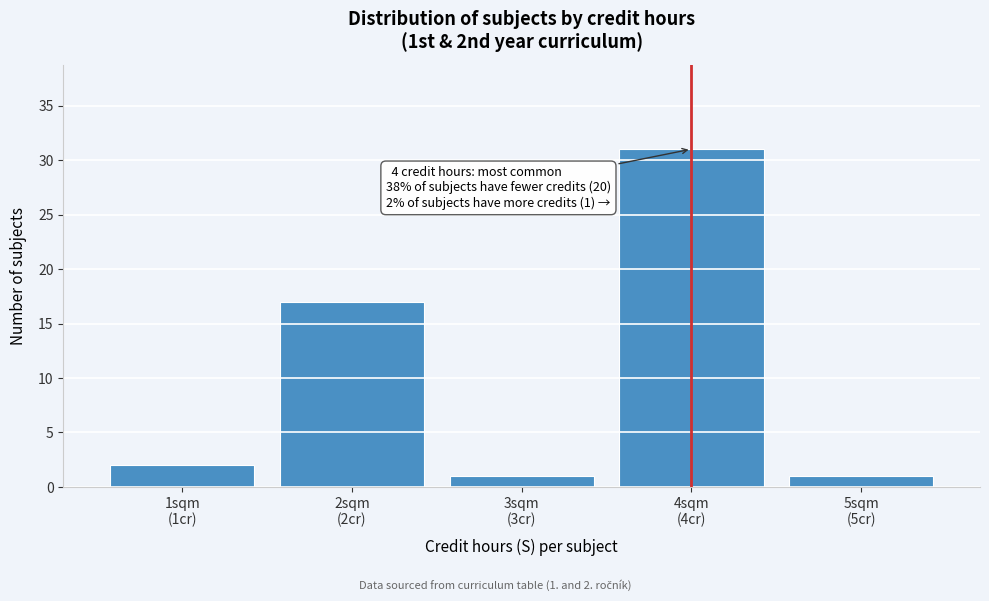

Reading left to right, extract all data points from this chart.

2	17	1	31	1